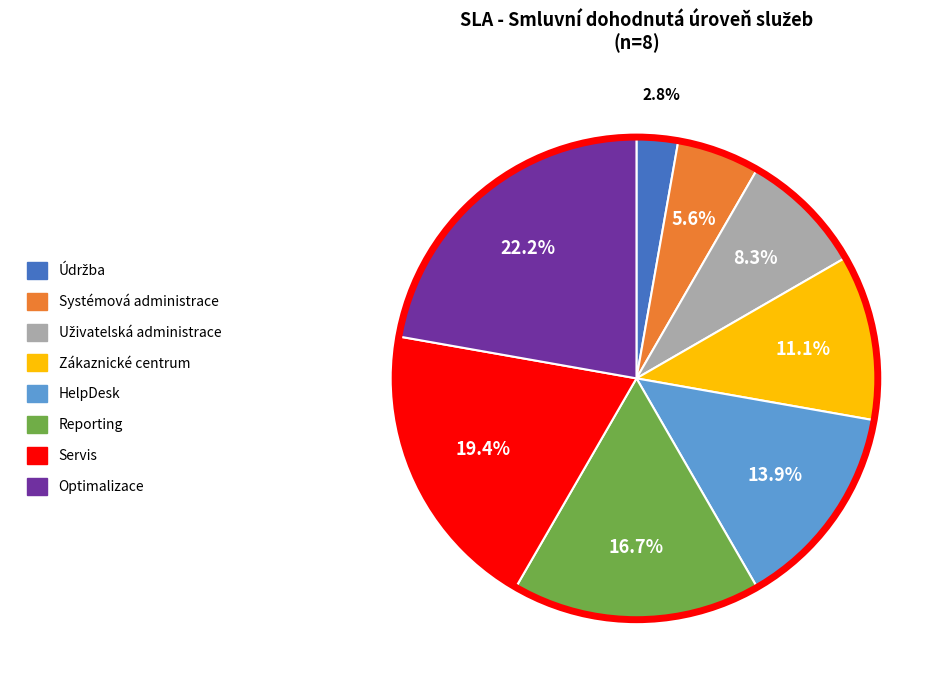

Combined, what portion of the pie is Servis and HelpDesk?

33.3%